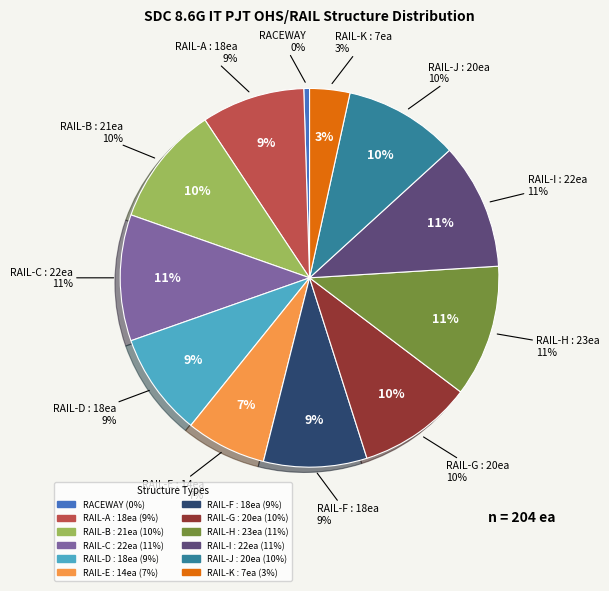

To the nearest percent, what is the combined percentage of RAIL_STRUCTURE H : 23ea and RAIL_STRUCTURE C : 22ea?

22%